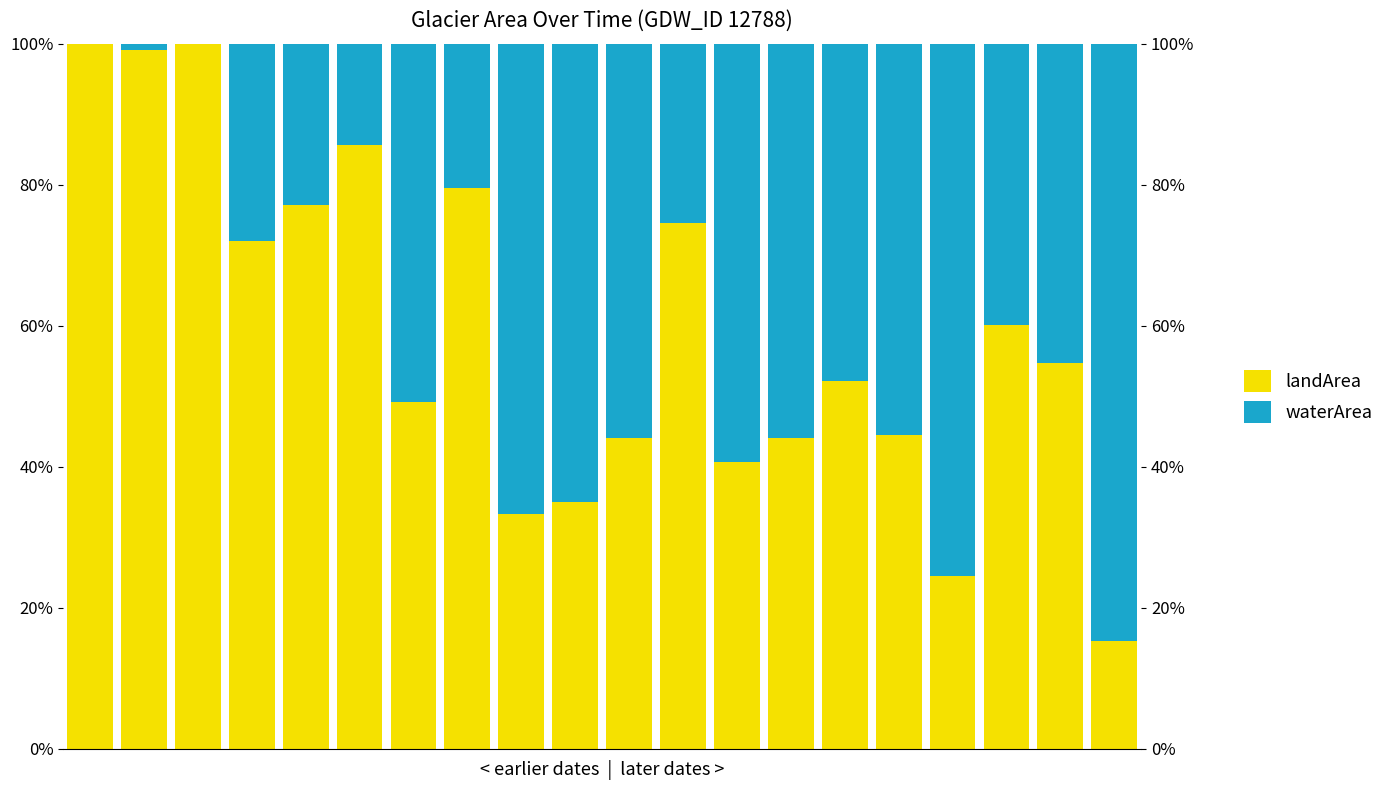

The landArea series shows 0.4 at 15. True or false?

True